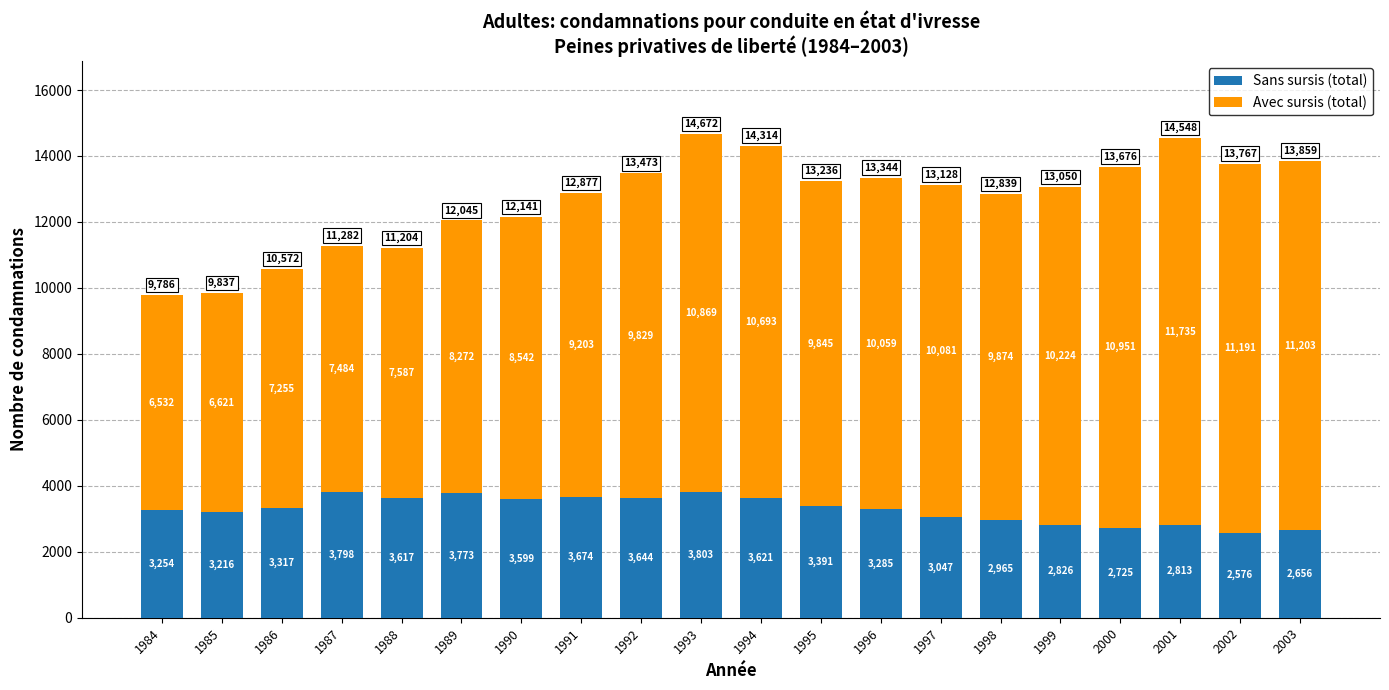

What is the total value across all series at 1997?

13128